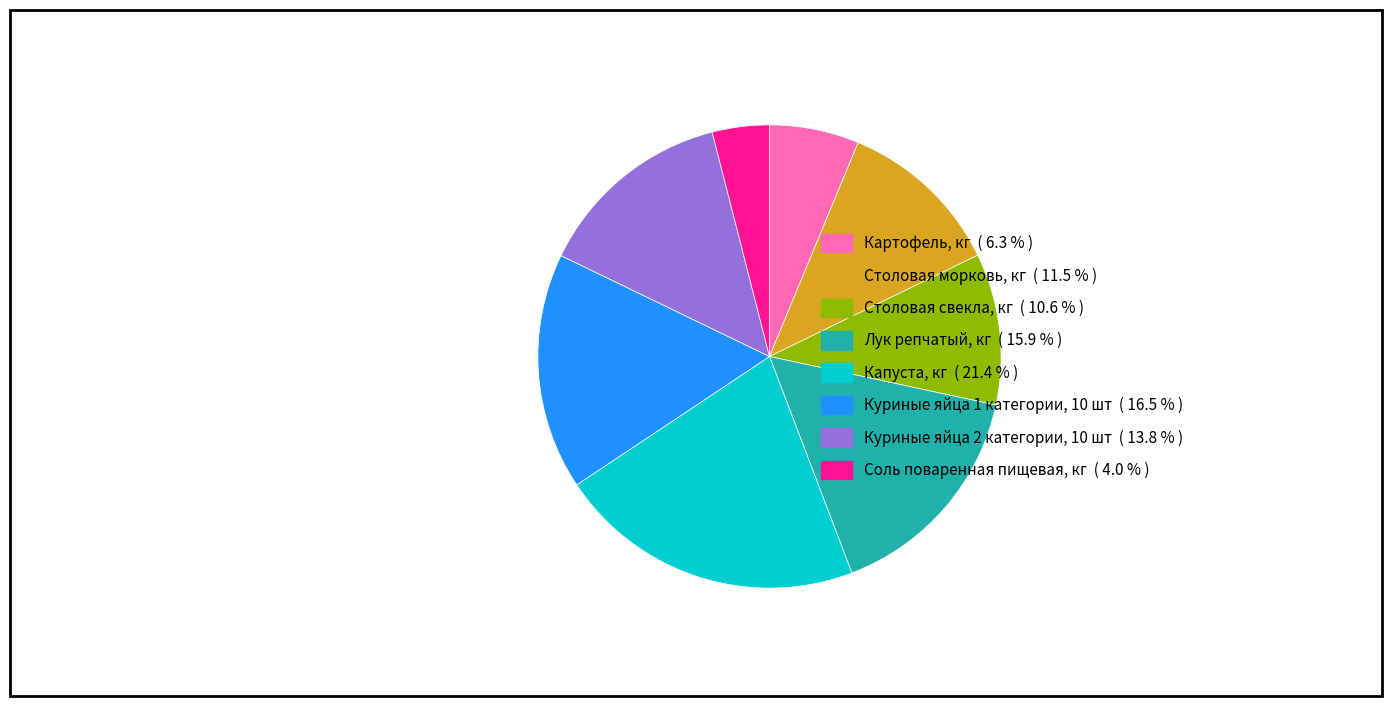

Which slice is the largest?

Капуста, кг